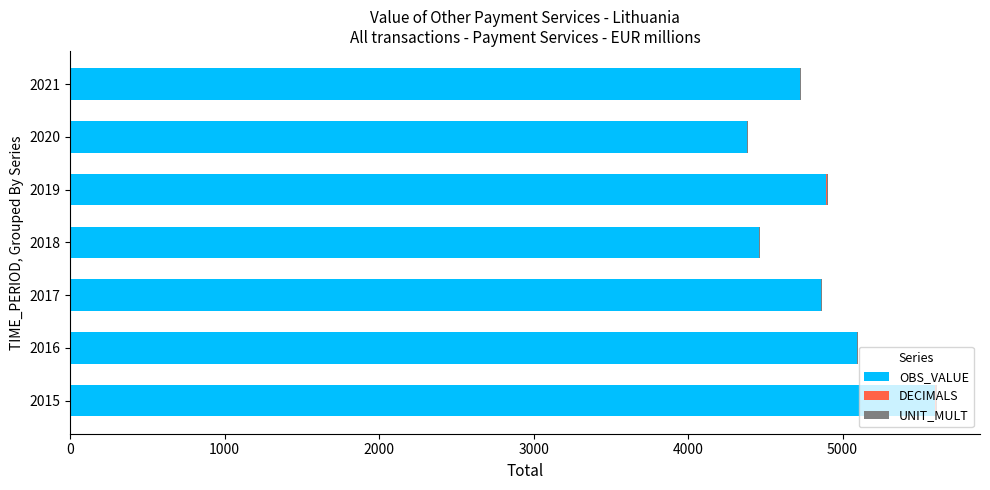

Is it true that OBS_VALUE equals 5090.1 at 2016?

True